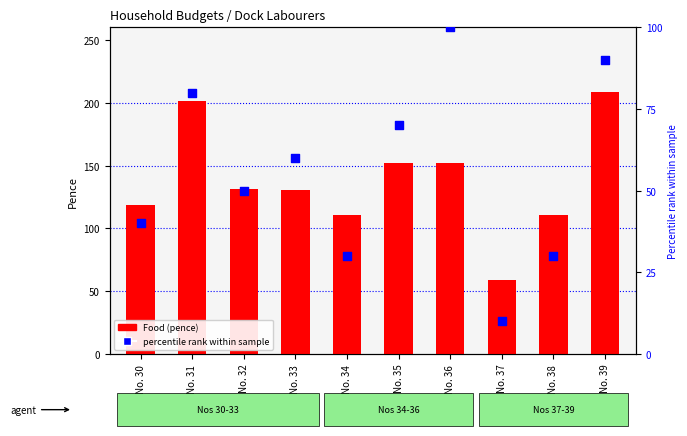

Which series reaches the minimum Y coordinate?

percentile rank within sample